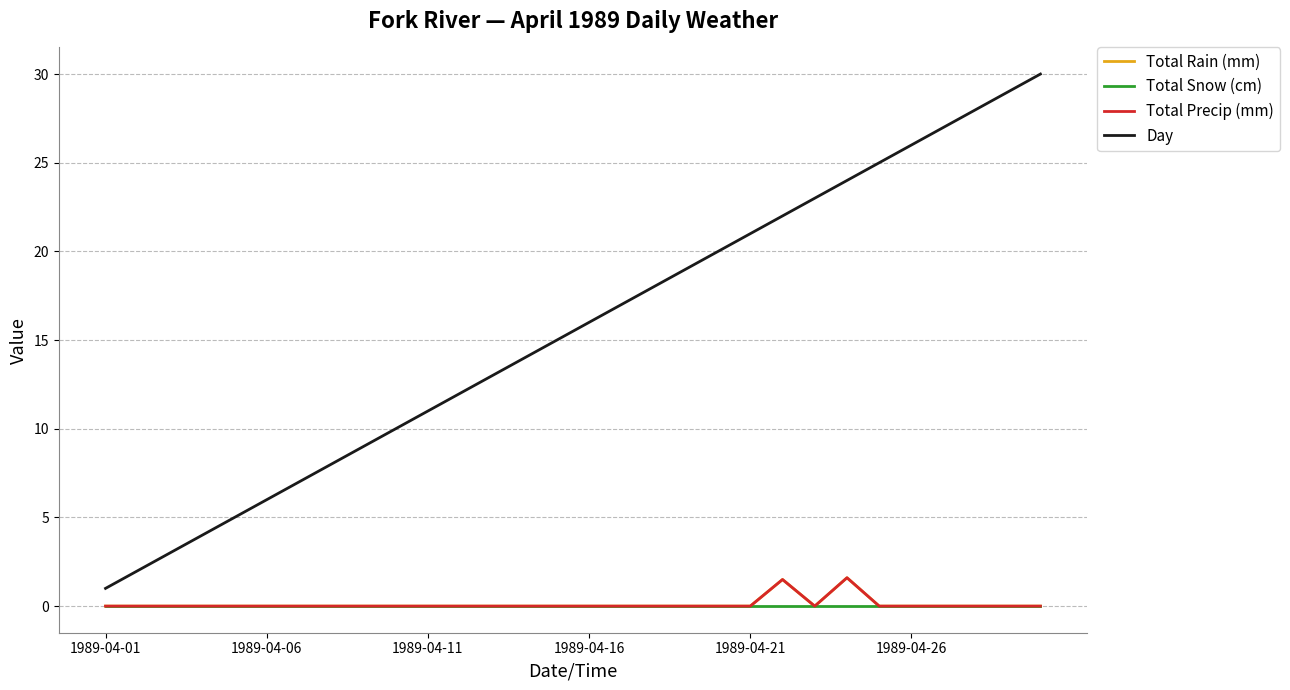

What is the greatest value displayed?

30.0